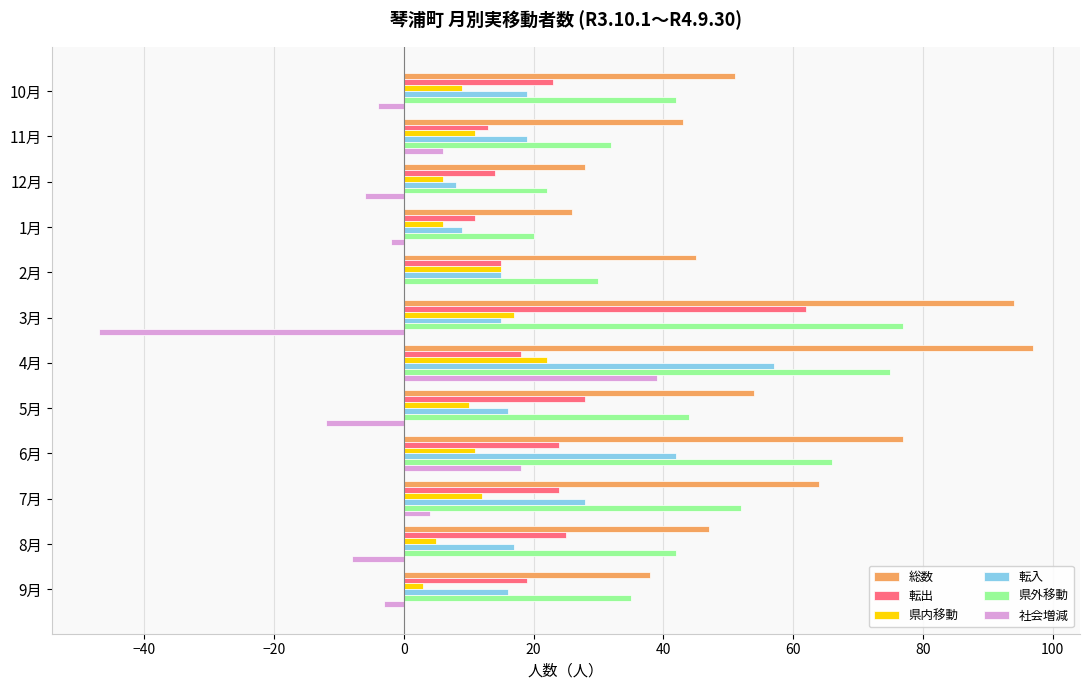

Which category has the highest value across all series?

4月